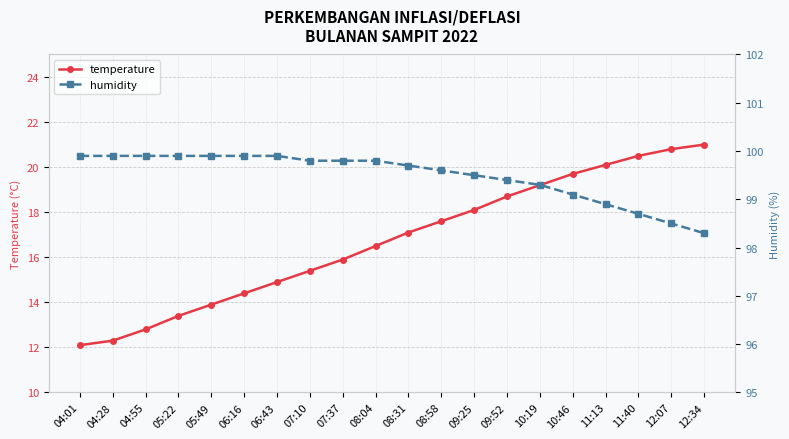

Reading left to right, what are all the values shown in this chart?

temperature: 04:01=12.1	04:28=12.3	04:55=12.8	05:22=13.4	05:49=13.9	06:16=14.4	06:43=14.9	07:10=15.4	07:37=15.9	08:04=16.5	08:31=17.1	08:58=17.6	09:25=18.1	09:52=18.7	10:19=19.2	10:46=19.7	11:13=20.1	11:40=20.5	12:07=20.8	12:34=21.0
humidity: 04:01=99.9	04:28=99.9	04:55=99.9	05:22=99.9	05:49=99.9	06:16=99.9	06:43=99.9	07:10=99.8	07:37=99.8	08:04=99.8	08:31=99.7	08:58=99.6	09:25=99.5	09:52=99.4	10:19=99.3	10:46=99.1	11:13=98.9	11:40=98.7	12:07=98.5	12:34=98.3